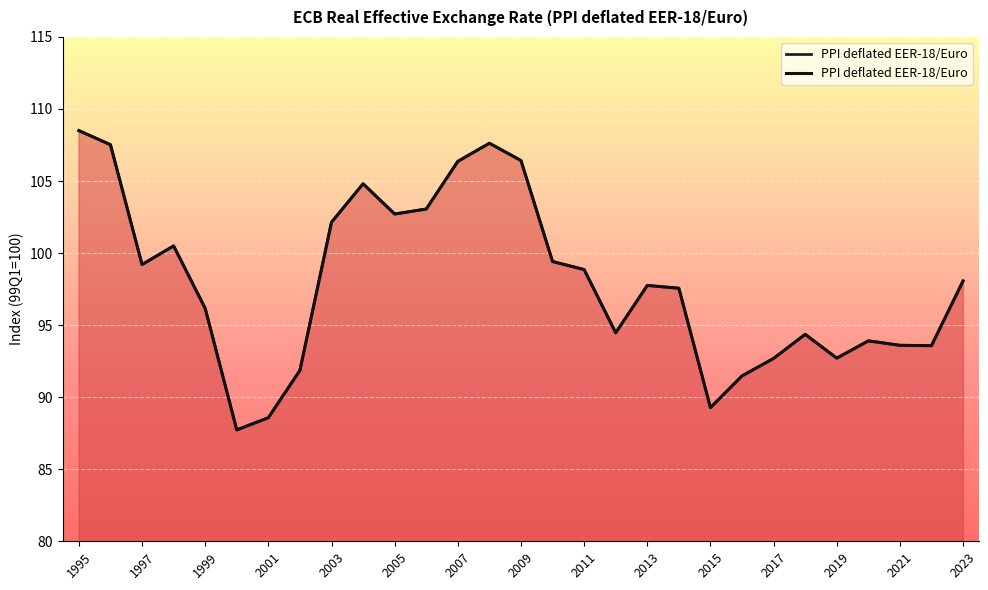

Where is the first local maximum?

1998